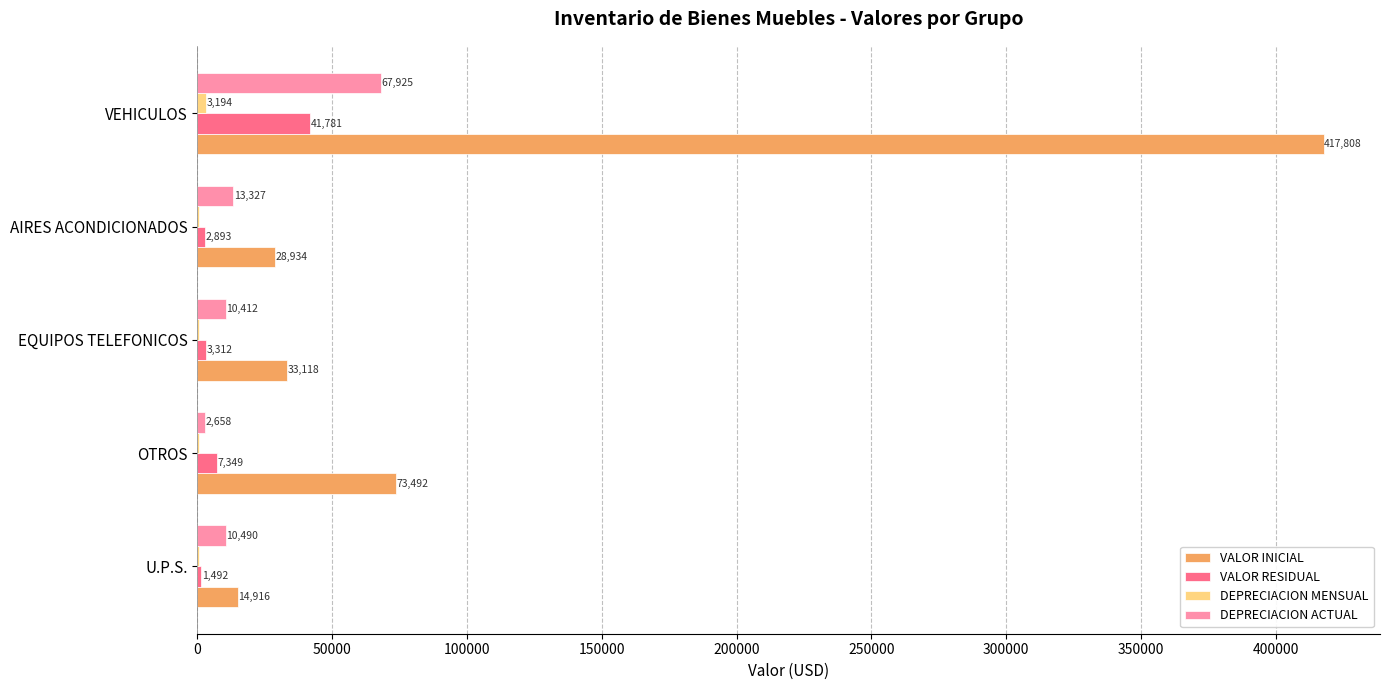

At which category is the sum across all series the highest?

VEHICULOS